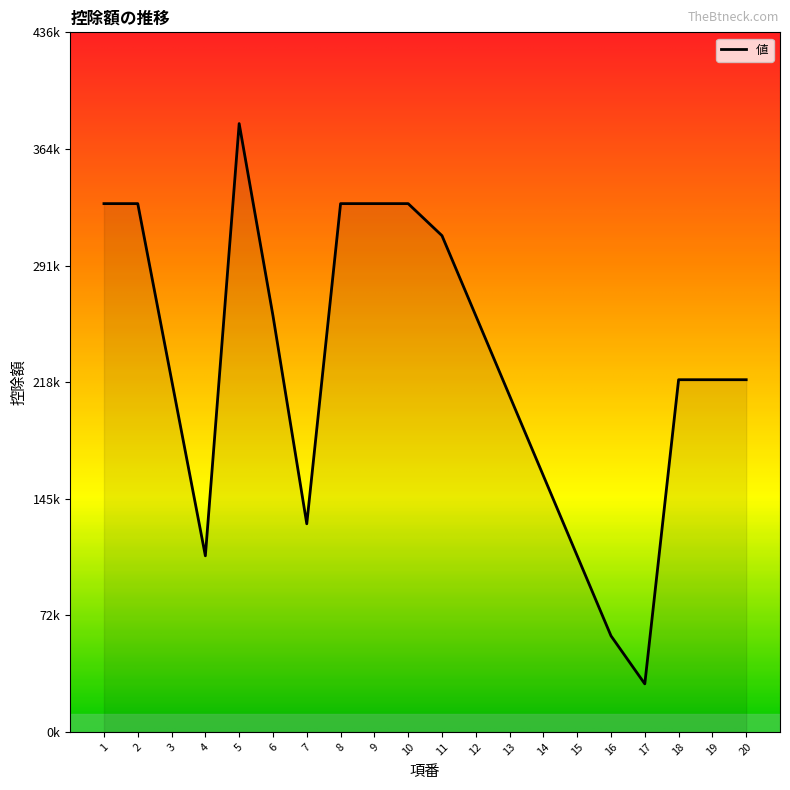

How many interior local valleys (lower than both neighbors) does the data have?

3